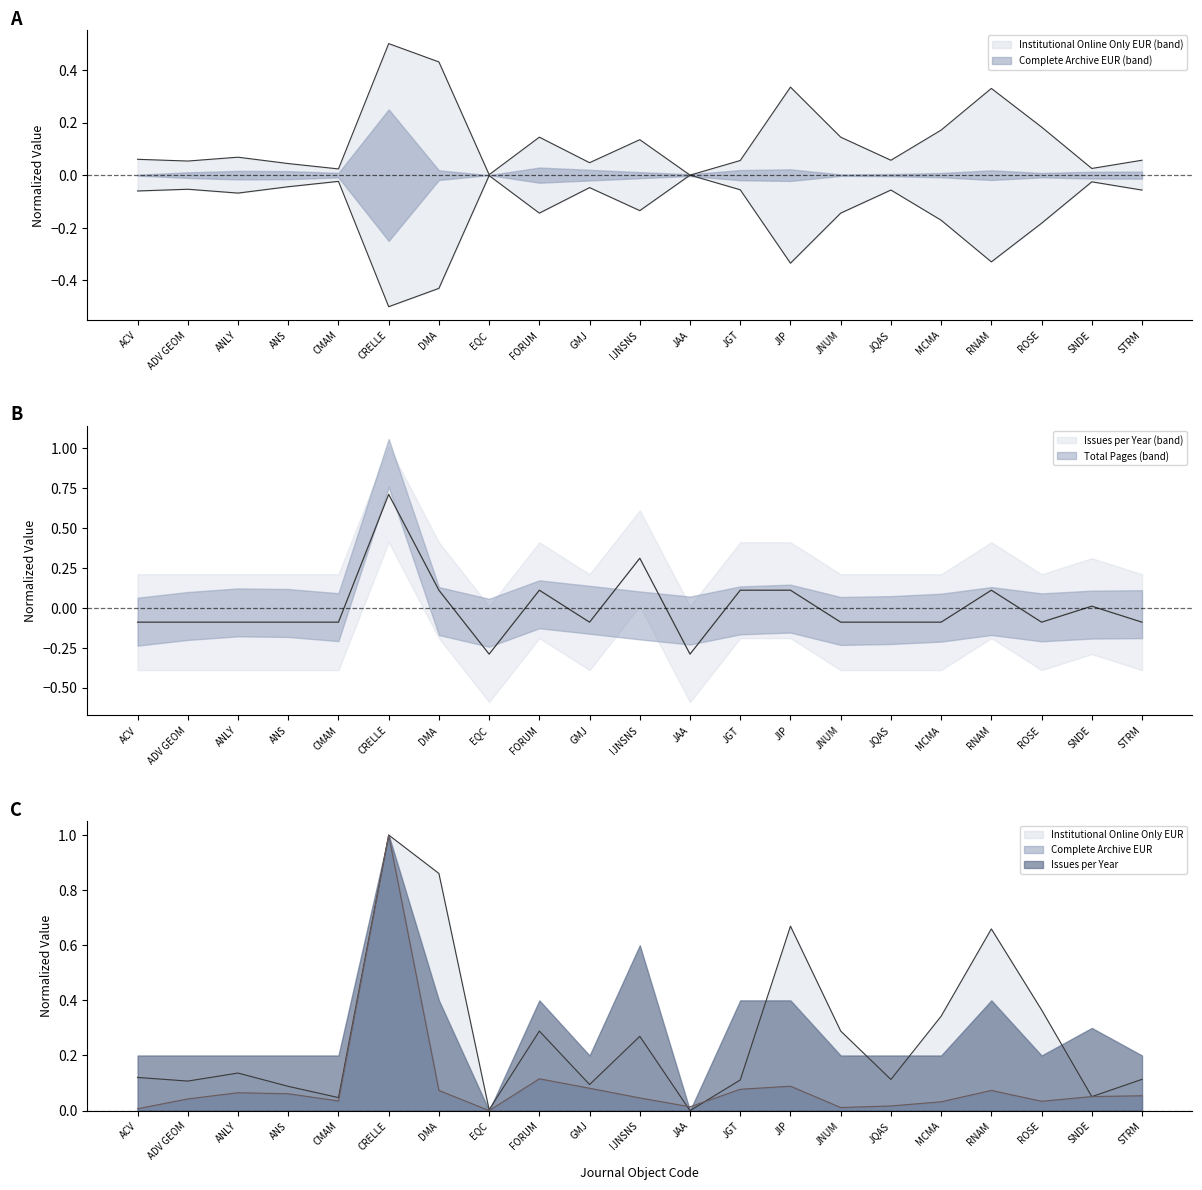

Rank the series by their average value, from lowest to highest.

Issues per Year, Complete Archive EUR, Institutional Online Only EUR